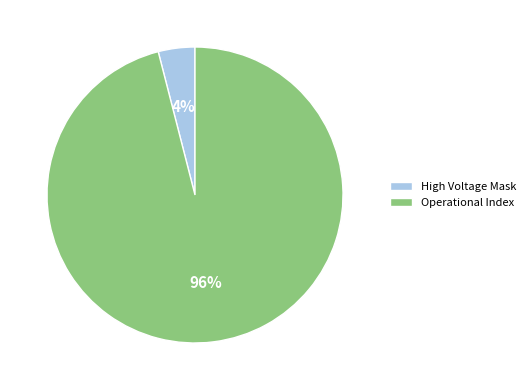

Which category has the smallest portion of the pie?

High Voltage Mask